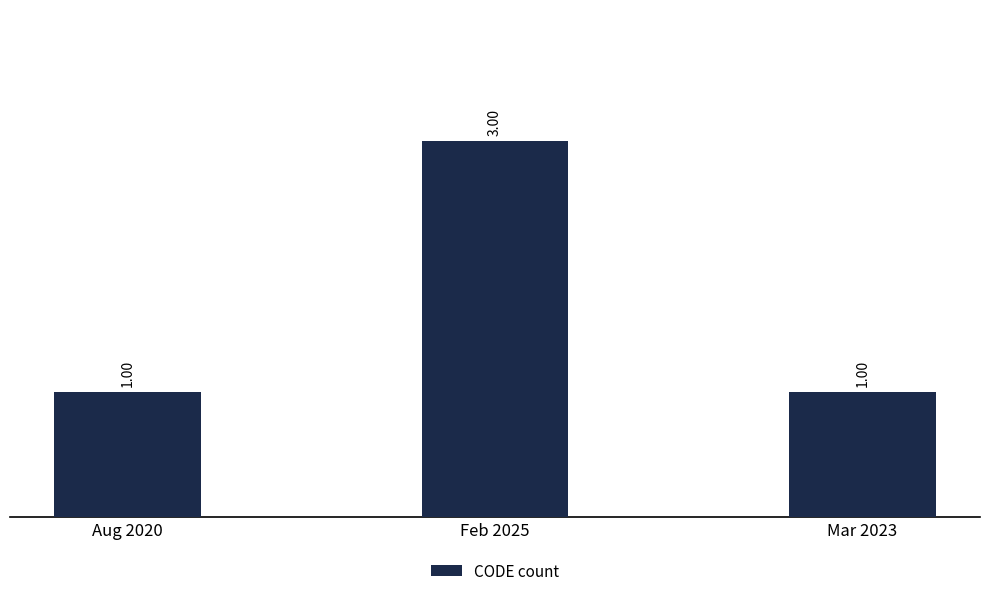

Count the values in the range 1 to 3.

3